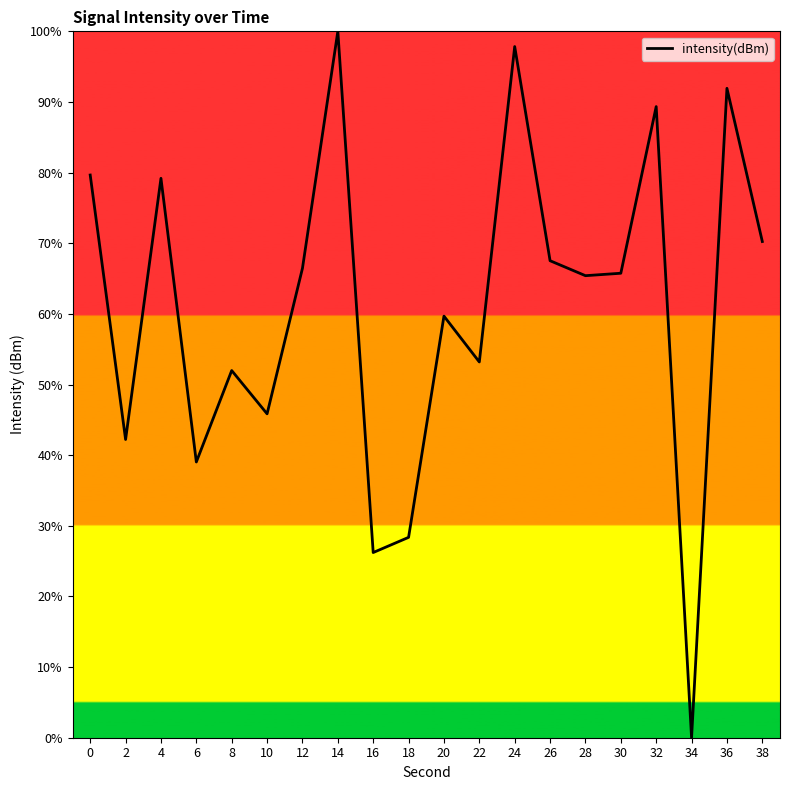

Which has a higher value, 16 or 22?

22